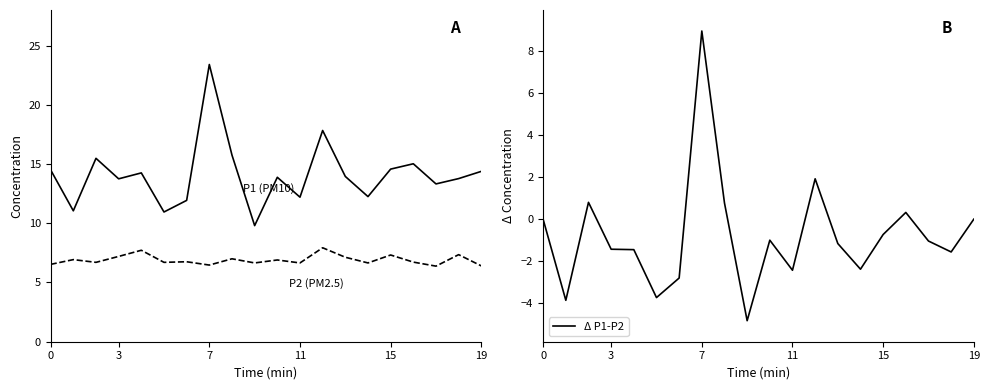

List the series in order of their overall mean, lowest first.

Δ P1-P2, P2 (PM2.5), P1 (PM10)